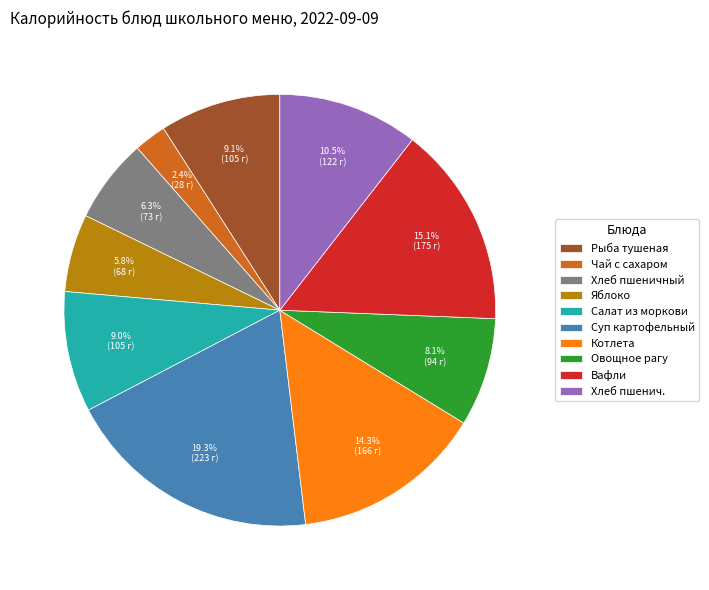

To the nearest percent, what is the difference between the largest and smallest slice percentages?

17%